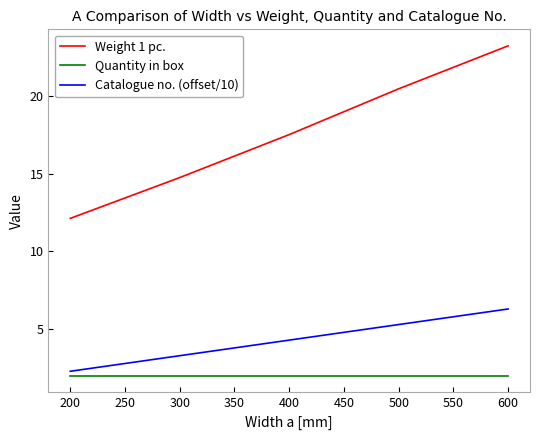

At which label is Weight 1 pc. closest to 17?

400